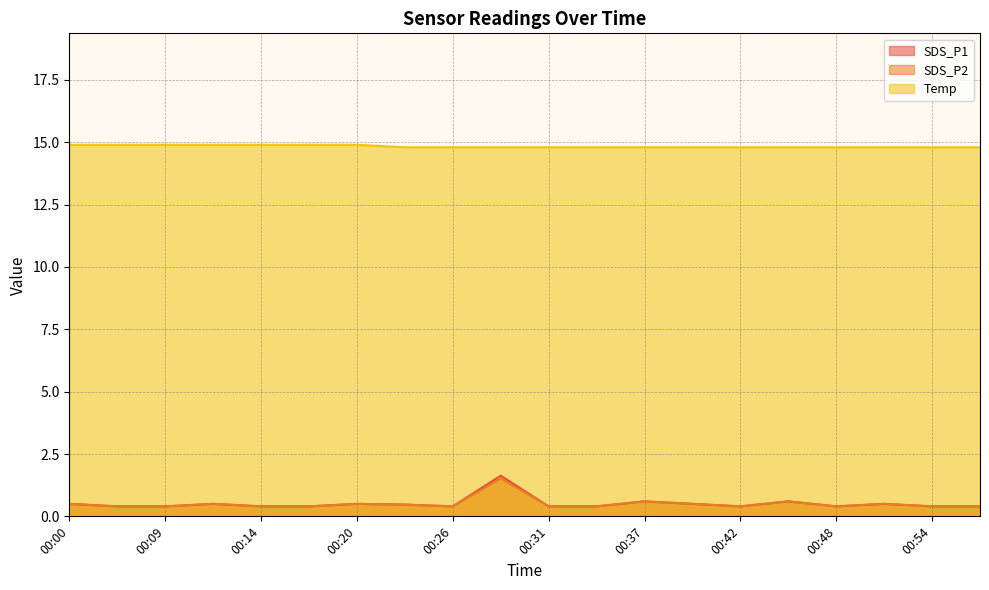

List the series in order of their peak value, highest first.

Temp, SDS_P1, SDS_P2